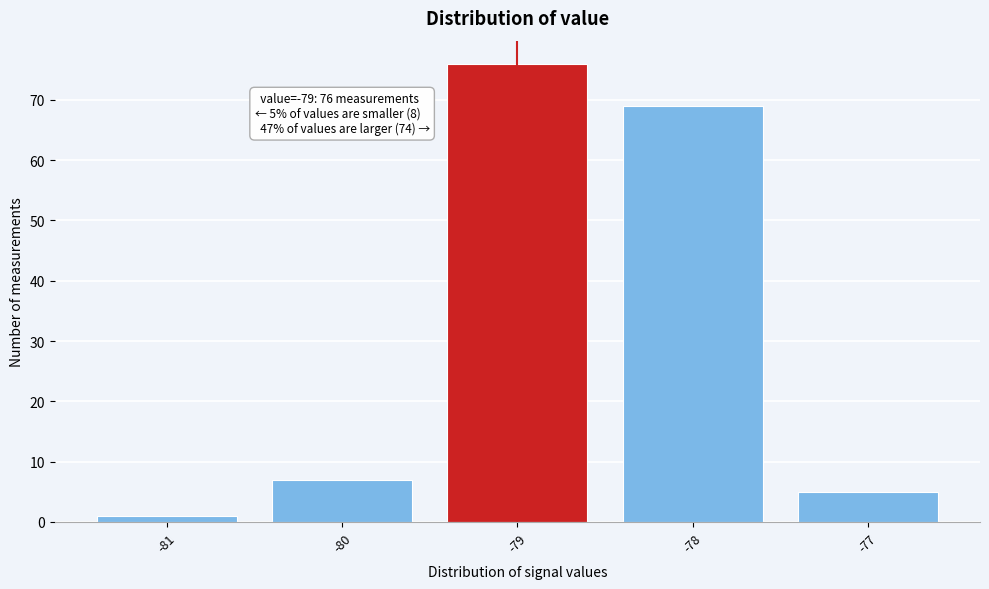

Which range on the x-axis has the tallest bar?

-79.5 to -78.5